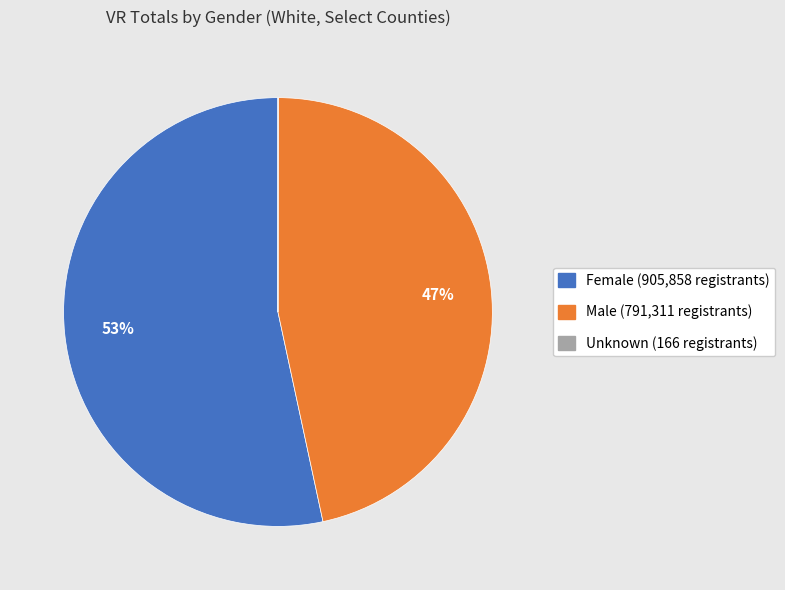

Is there any slice that represents more than half of the pie?

Yes